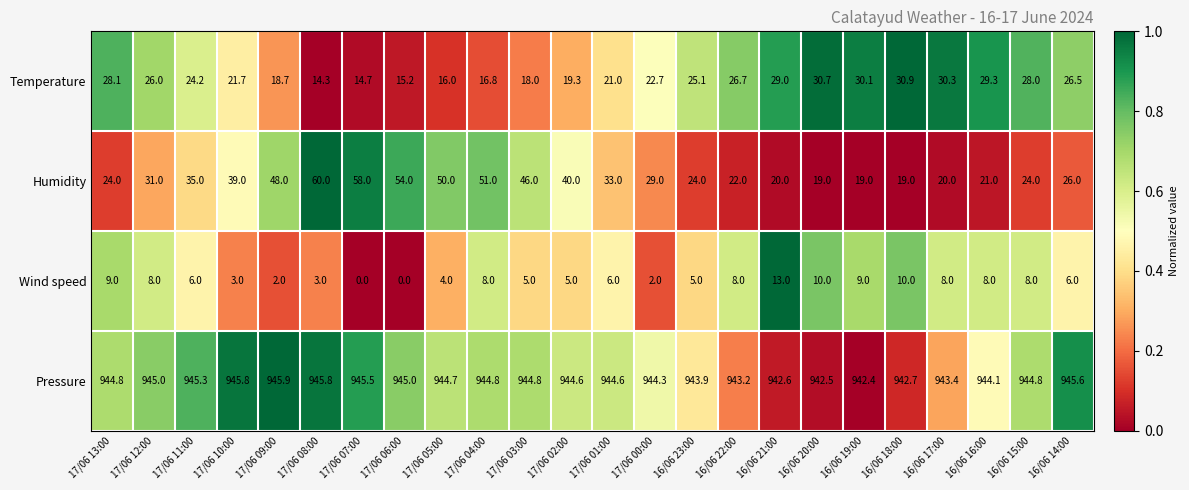

What value does the Pressure series have at 17/06 00:00?

944.3